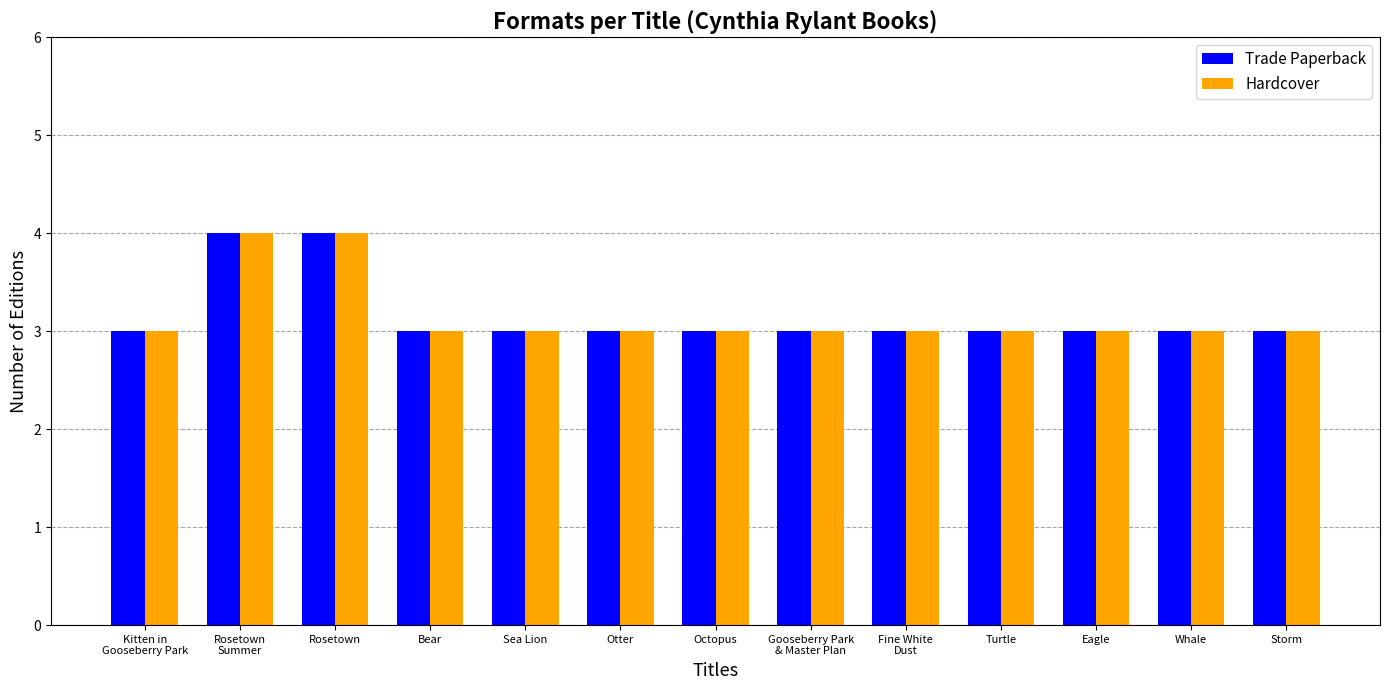

Reading left to right, what are all the values shown in this chart?

Trade Paperback: Kitten in
Gooseberry Park=3	Rosetown
Summer=4	Rosetown=4	Bear=3	Sea Lion=3	Otter=3	Octopus=3	Gooseberry Park
& Master Plan=3	Fine White
Dust=3	Turtle=3	Eagle=3	Whale=3	Storm=3
Hardcover: Kitten in
Gooseberry Park=3	Rosetown
Summer=4	Rosetown=4	Bear=3	Sea Lion=3	Otter=3	Octopus=3	Gooseberry Park
& Master Plan=3	Fine White
Dust=3	Turtle=3	Eagle=3	Whale=3	Storm=3